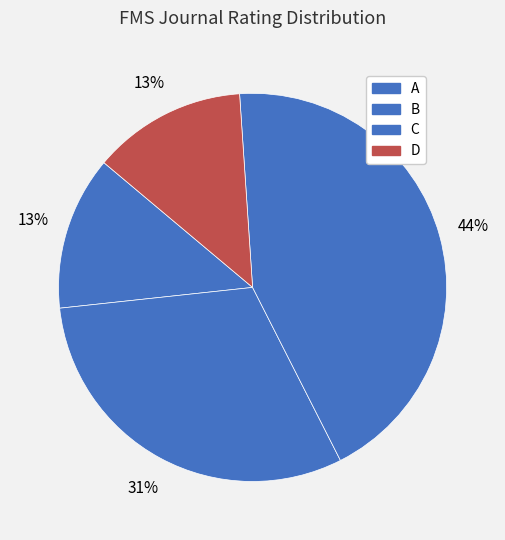

What percentage is the D slice, to the nearest percent?

13%